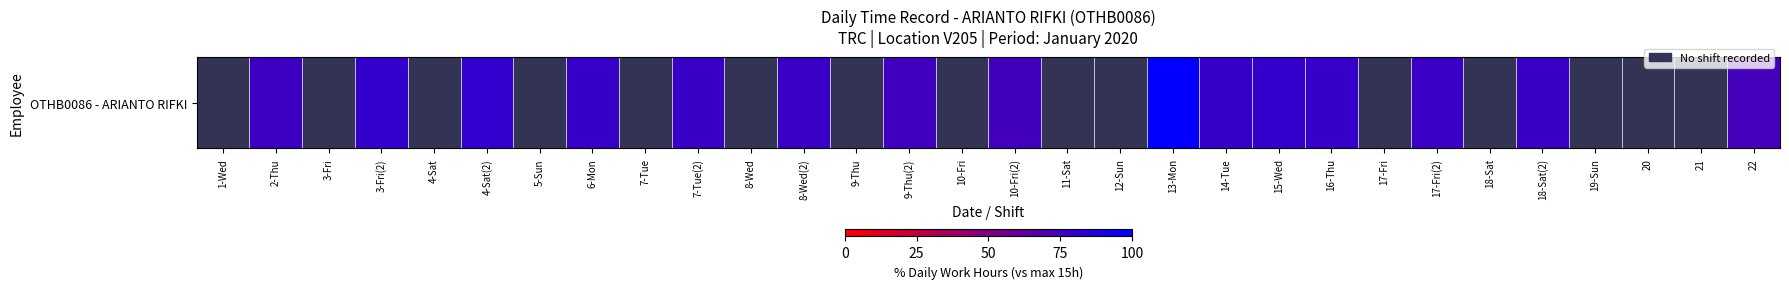

Count the number of categories in the chart.

30